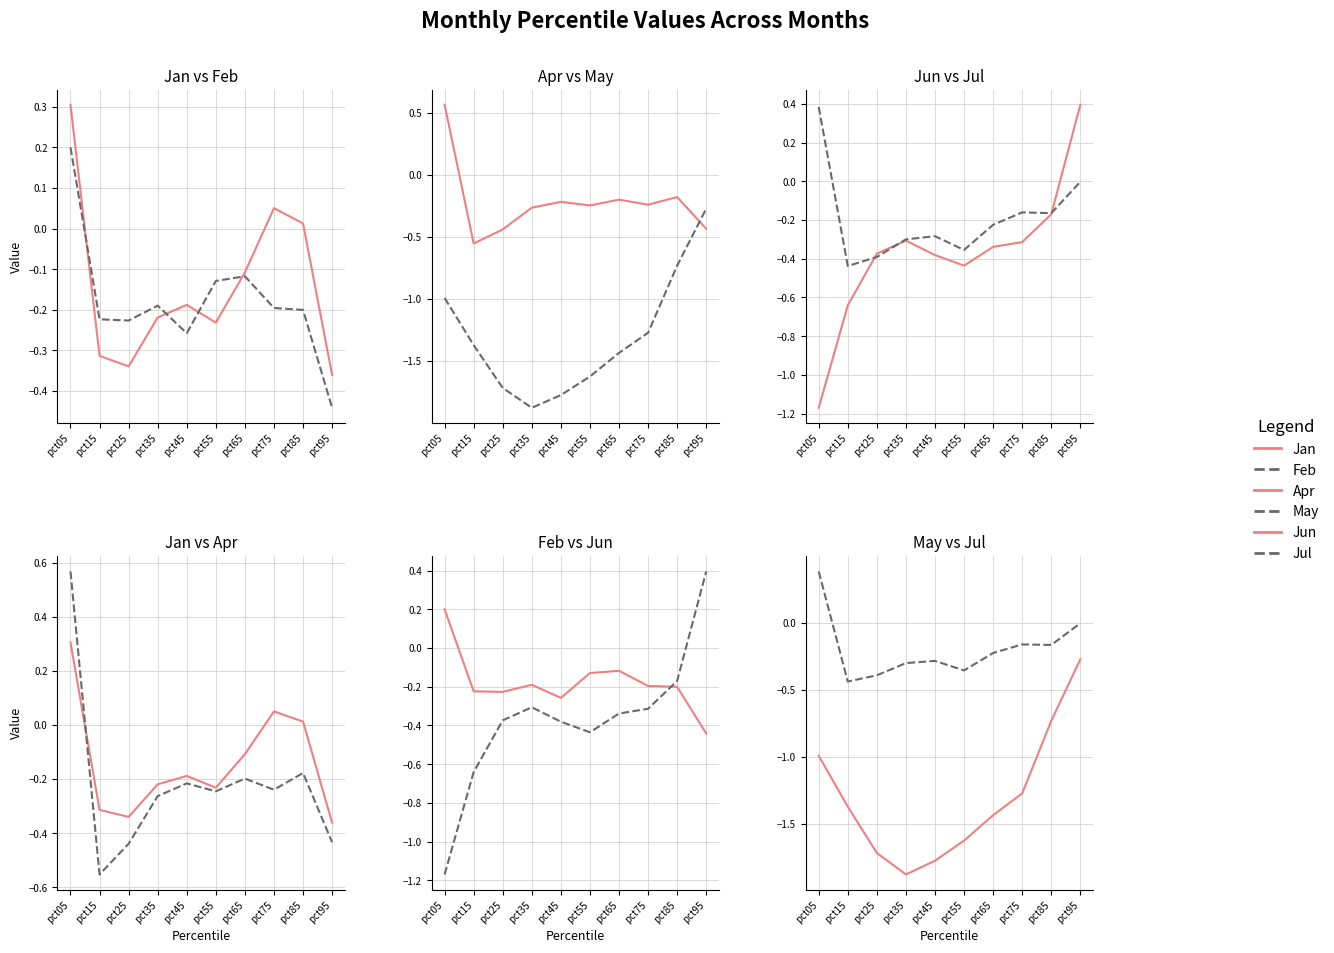

True or false: Jan has more than 0 interior local peaks.

True